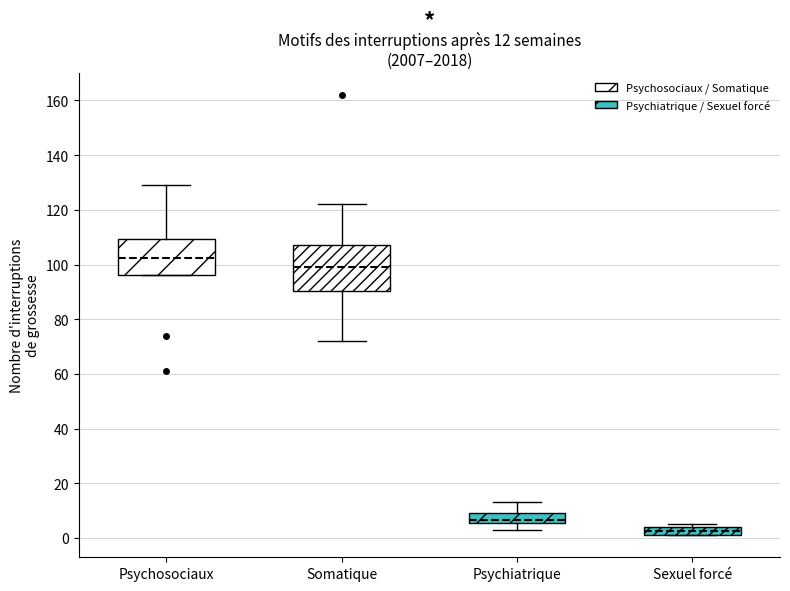

Which box is the tallest, from its lower edge to its upper edge?

Somatique